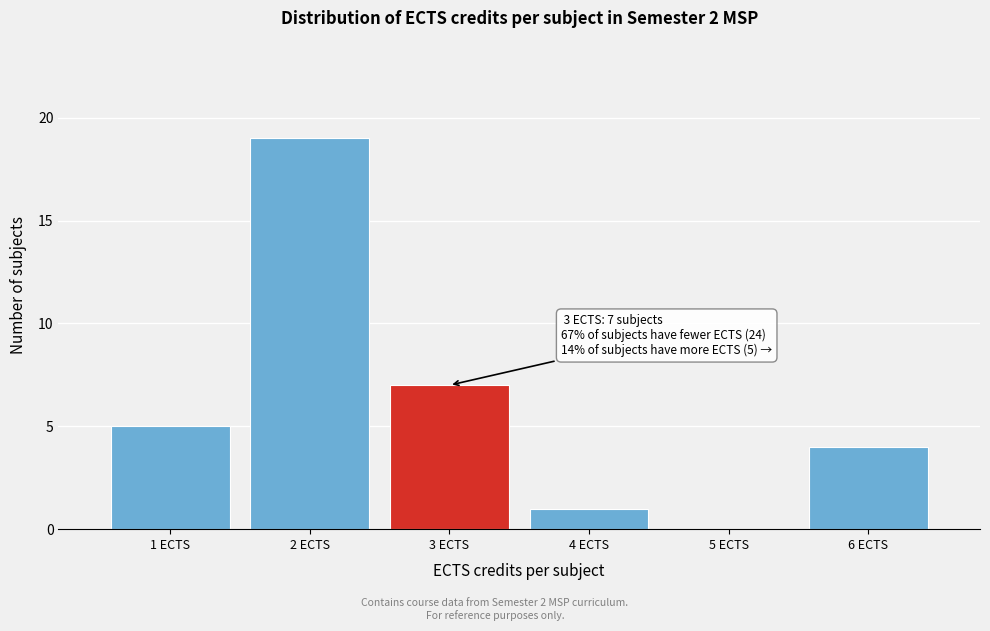

Over which range of the x-axis is the bar tallest?

1.5 to 2.5